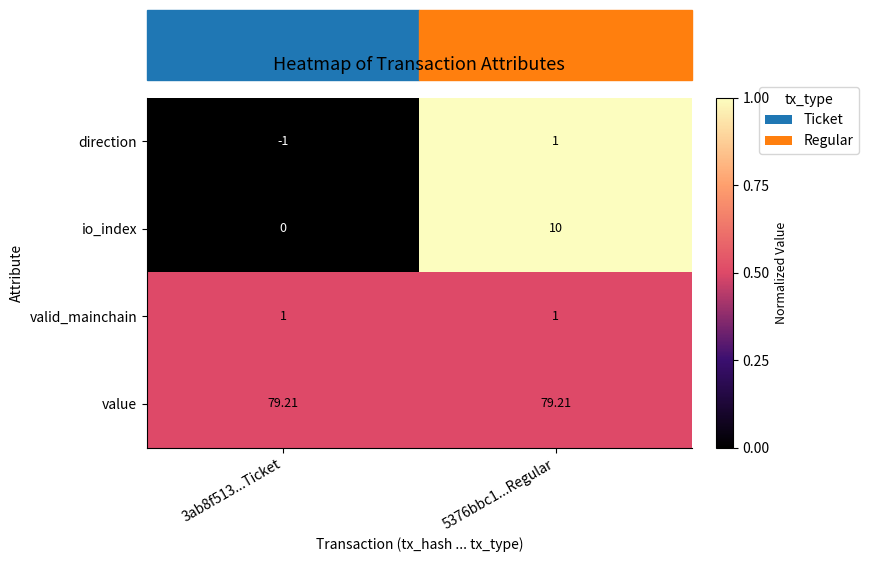

At 3ab8f513...Ticket, list the series in order from smallest to largest.

direction, io_index, valid_mainchain, value